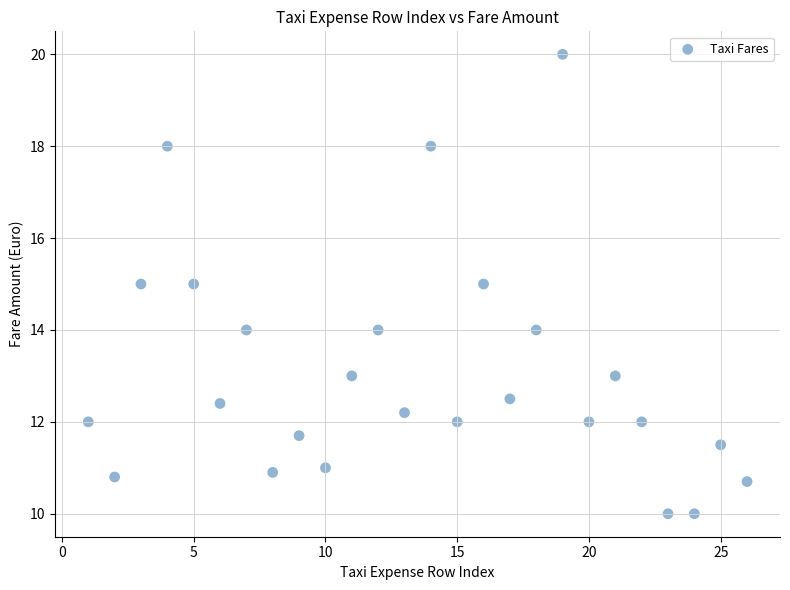

What is the range of Y values (max minus min)?

10.0